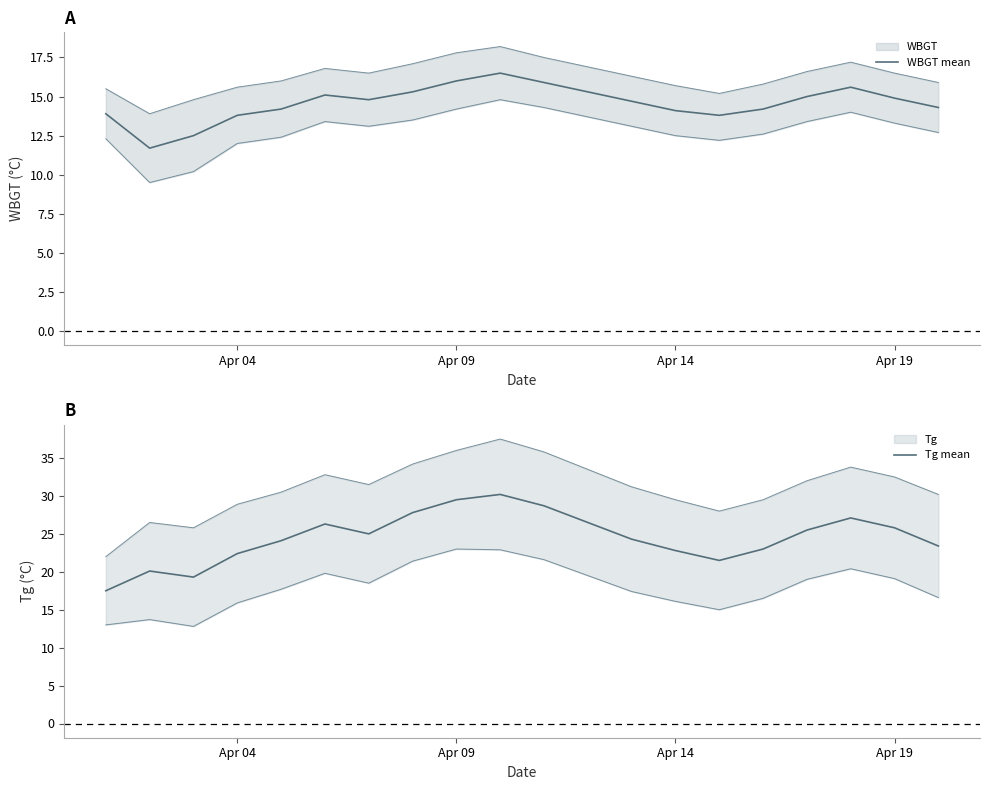

True or false: WBGT mean and Tg mean intersect in this chart.

False